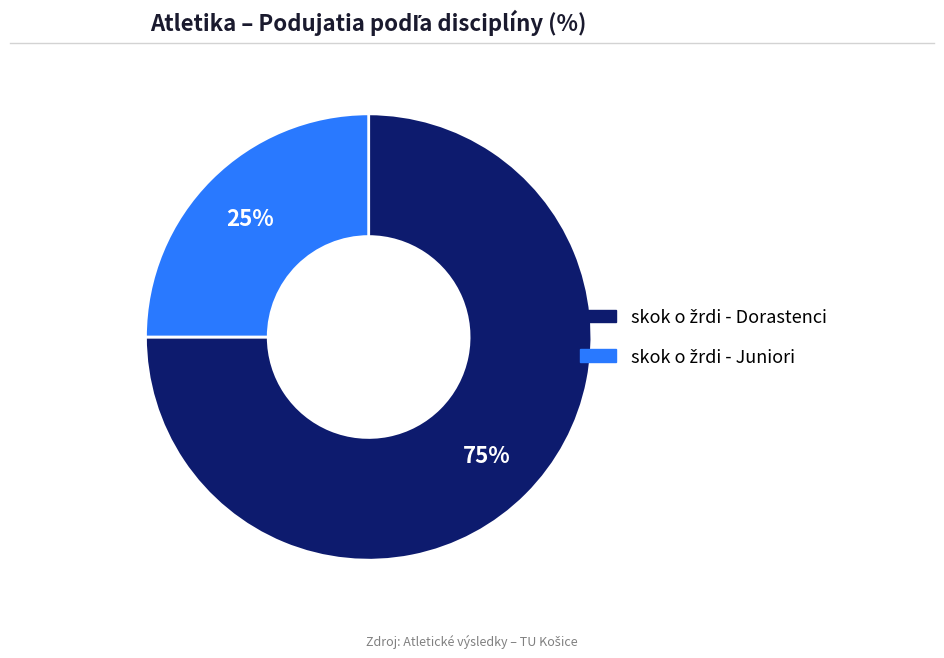

To the nearest percent, what is the difference between the largest and smallest slice percentages?

50%